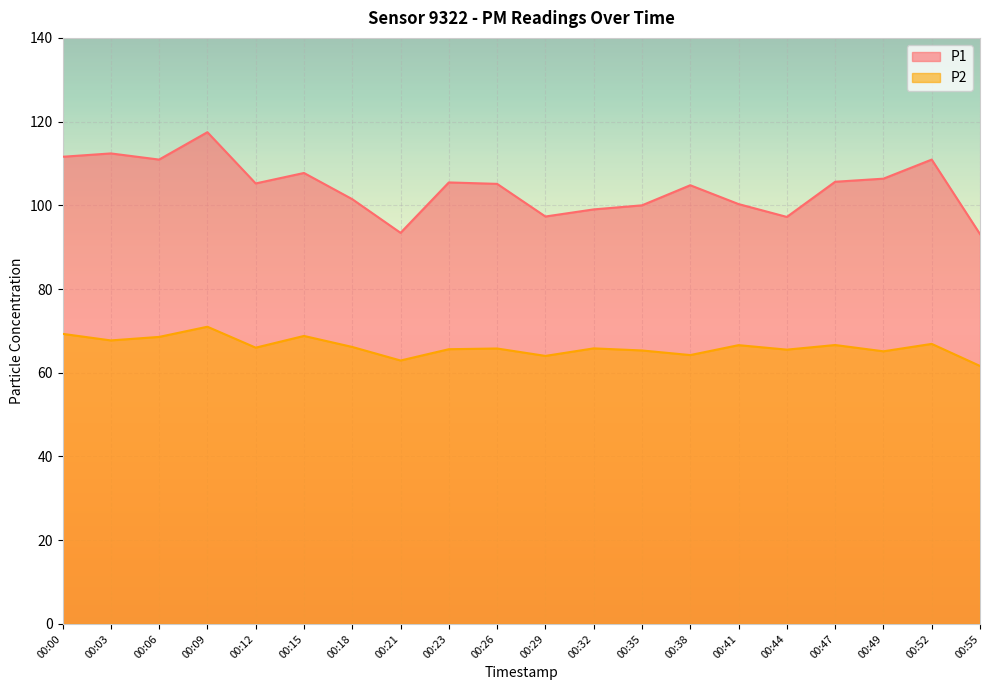

How many lines are shown in the chart?

2